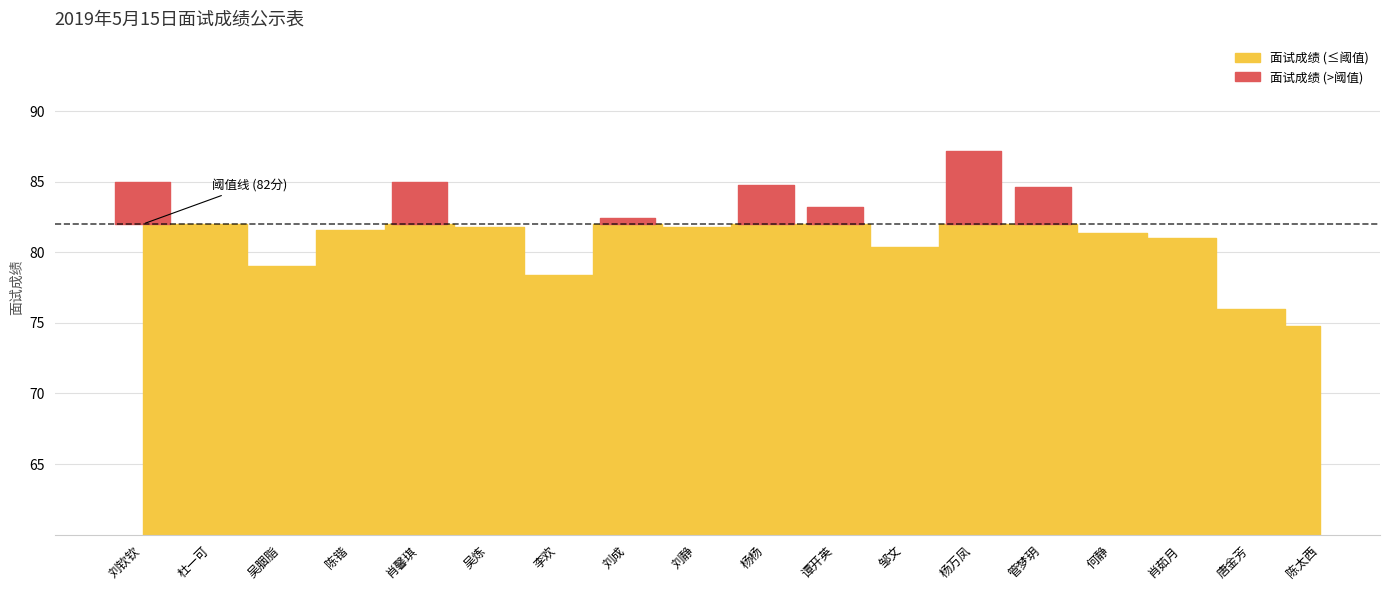

What position from the left is 何静?

15